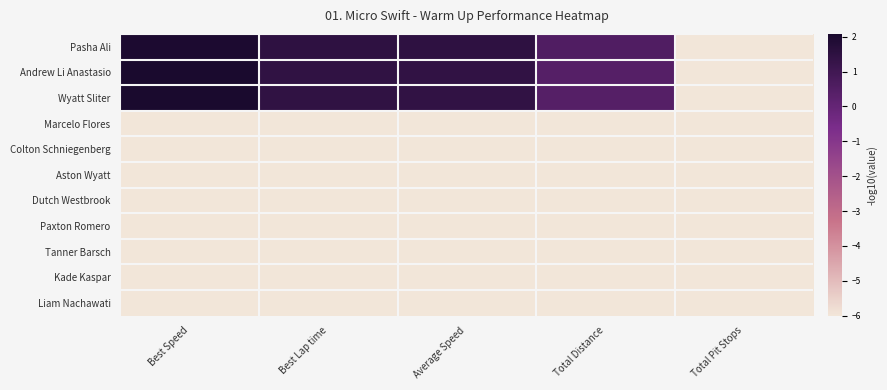

Reading right to left, list all the values displayed in this chart.

Pasha Ali: Total Pit Stops=-6.0	Total Distance=0.5	Average Speed=1.5	Best Lap time=1.5	Best Speed=2.0
Andrew Li Anastasio: Total Pit Stops=-6.0	Total Distance=0.4	Average Speed=1.4	Best Lap time=1.4	Best Speed=2.1
Wyatt Sliter: Total Pit Stops=-6.0	Total Distance=0.4	Average Speed=1.4	Best Lap time=1.4	Best Speed=2.1
Marcelo Flores: Total Pit Stops=-6.0	Total Distance=-6.0	Average Speed=-6.0	Best Lap time=-6.0	Best Speed=-6.0
Colton Schniegenberg: Total Pit Stops=-6.0	Total Distance=-6.0	Average Speed=-6.0	Best Lap time=-6.0	Best Speed=-6.0
Aston Wyatt: Total Pit Stops=-6.0	Total Distance=-6.0	Average Speed=-6.0	Best Lap time=-6.0	Best Speed=-6.0
Dutch Westbrook: Total Pit Stops=-6.0	Total Distance=-6.0	Average Speed=-6.0	Best Lap time=-6.0	Best Speed=-6.0
Paxton Romero: Total Pit Stops=-6.0	Total Distance=-6.0	Average Speed=-6.0	Best Lap time=-6.0	Best Speed=-6.0
Tanner Barsch: Total Pit Stops=-6.0	Total Distance=-6.0	Average Speed=-6.0	Best Lap time=-6.0	Best Speed=-6.0
Kade Kaspar: Total Pit Stops=-6.0	Total Distance=-6.0	Average Speed=-6.0	Best Lap time=-6.0	Best Speed=-6.0
Liam Nachawati: Total Pit Stops=-6.0	Total Distance=-6.0	Average Speed=-6.0	Best Lap time=-6.0	Best Speed=-6.0